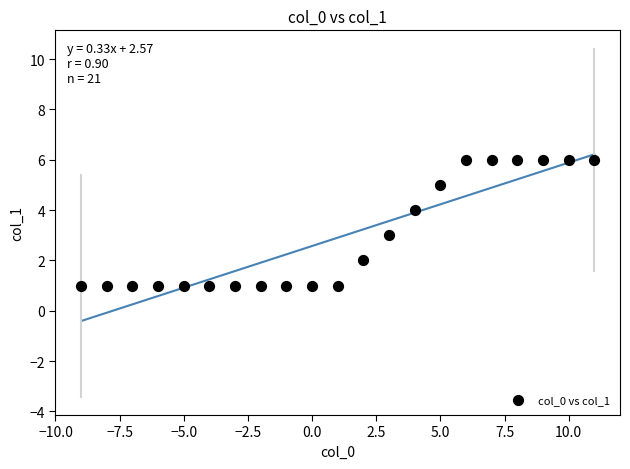

What is the range of Y values (max minus min)?

5